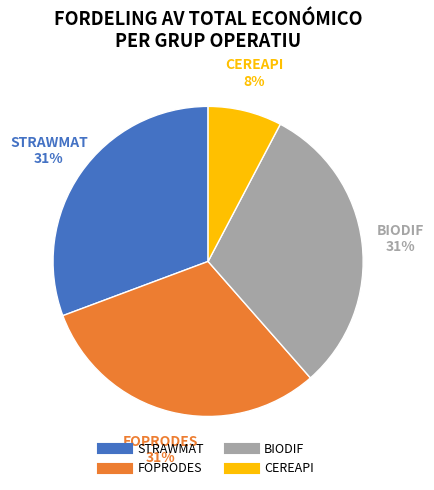

How many segments does this pie chart have?

4